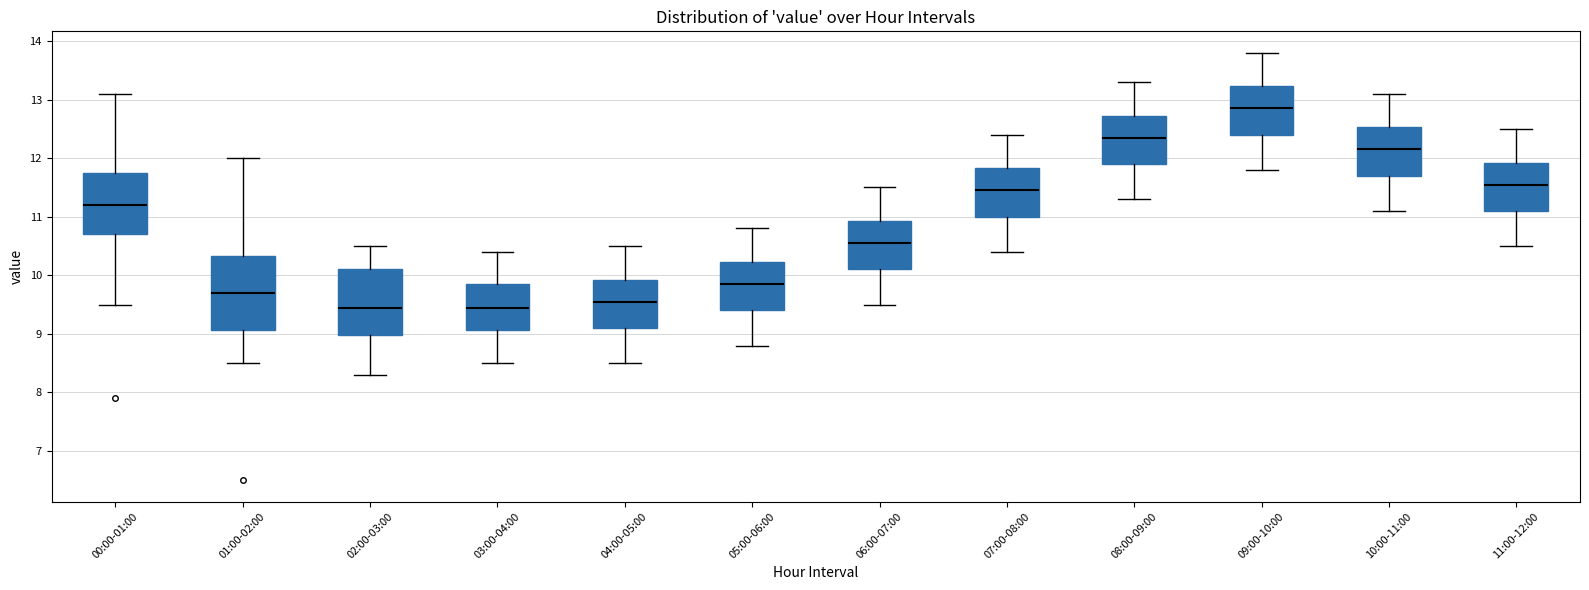

Which box is the tallest, from its lower edge to its upper edge?

01:00-02:00